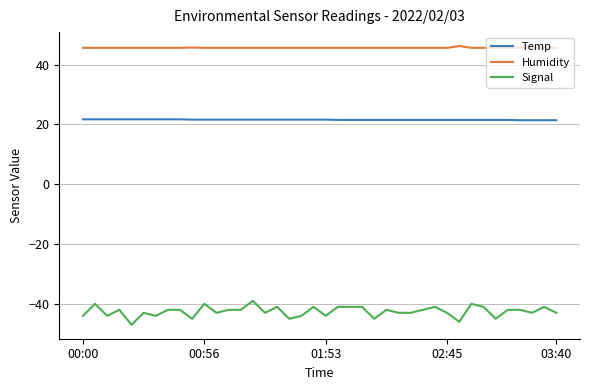

Rank the series by their maximum value, from highest to lowest.

Humidity, Temp, Signal